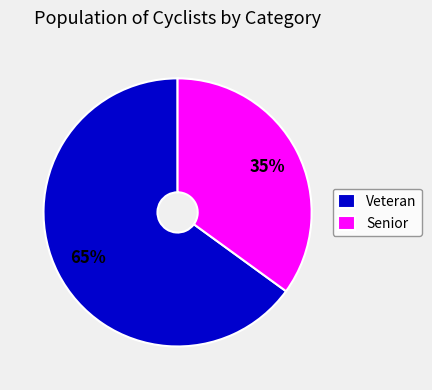

Does Veteran represent more than half of the total?

Yes